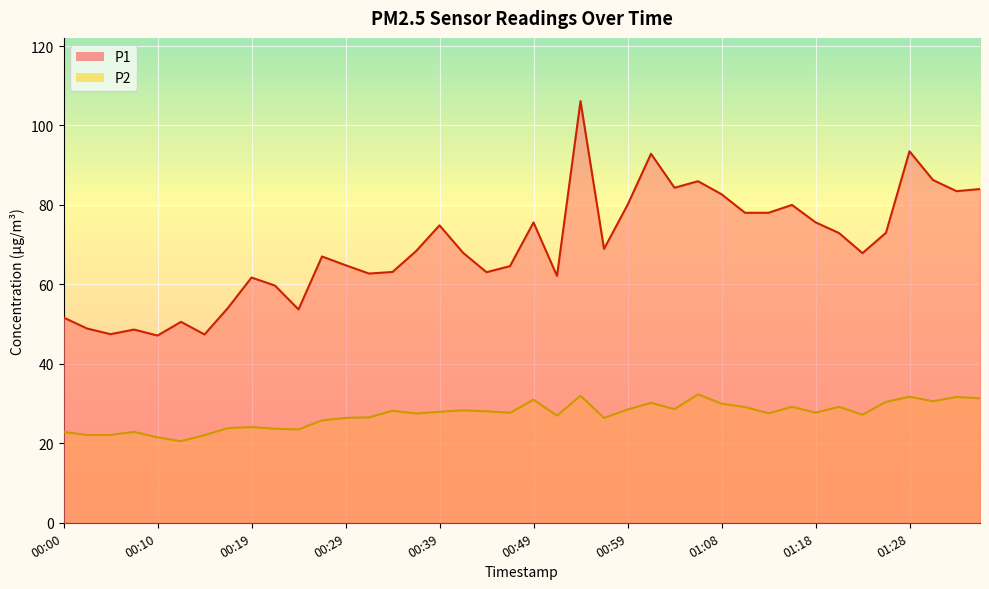

At 00:44, list the series in order from largest to smallest.

P1, P2